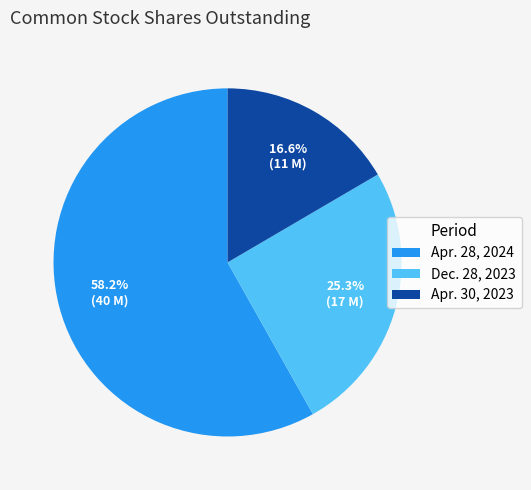

To the nearest percent, what percentage of the pie is Apr. 28, 2024?

58%